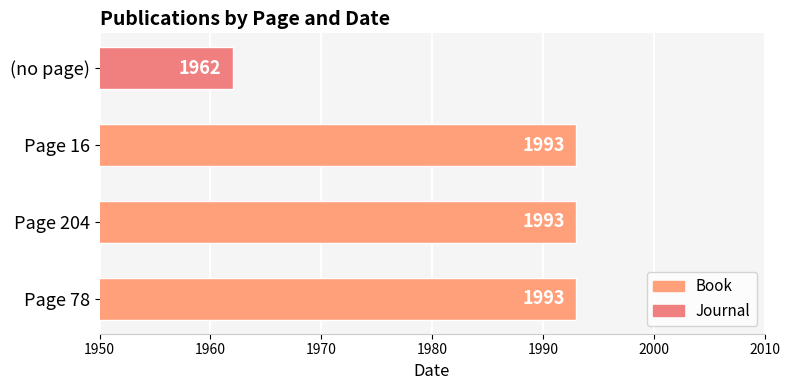

At which category does the chart reach its minimum across all series?

(no page)